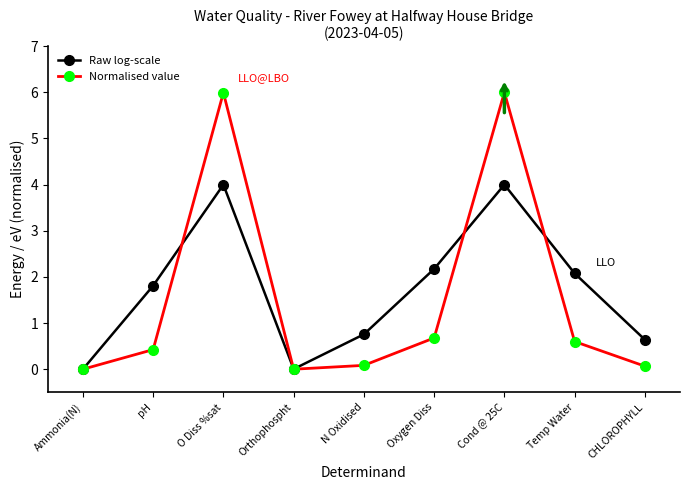

In Raw log-scale, how many points are lower than both neighbors (excluding endpoints)?

1